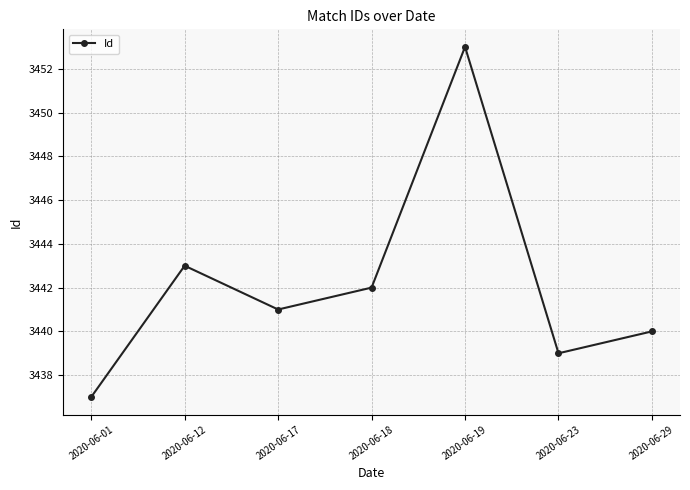

Reading left to right, what are all the values shown in this chart?

2020-06-01=3437	2020-06-12=3443	2020-06-17=3441	2020-06-18=3442	2020-06-19=3453	2020-06-23=3439	2020-06-29=3440